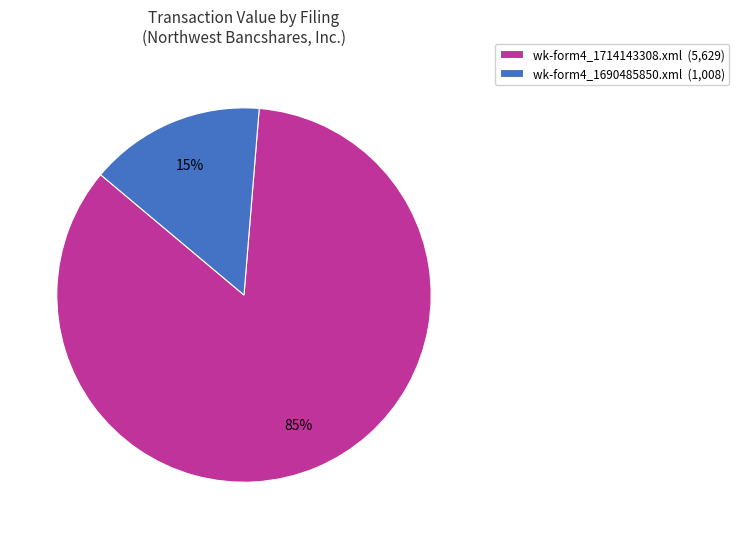

To the nearest percent, what portion does wk-form4_1714143308.xml represent?

85%